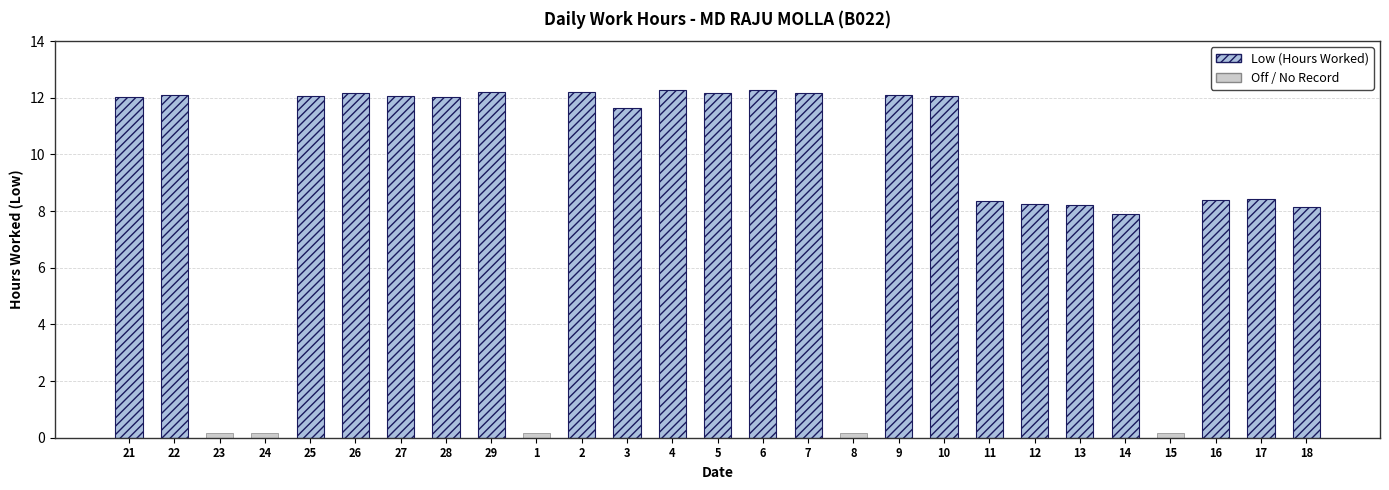

The chart shows a value of 12.2 at 29. True or false?

True